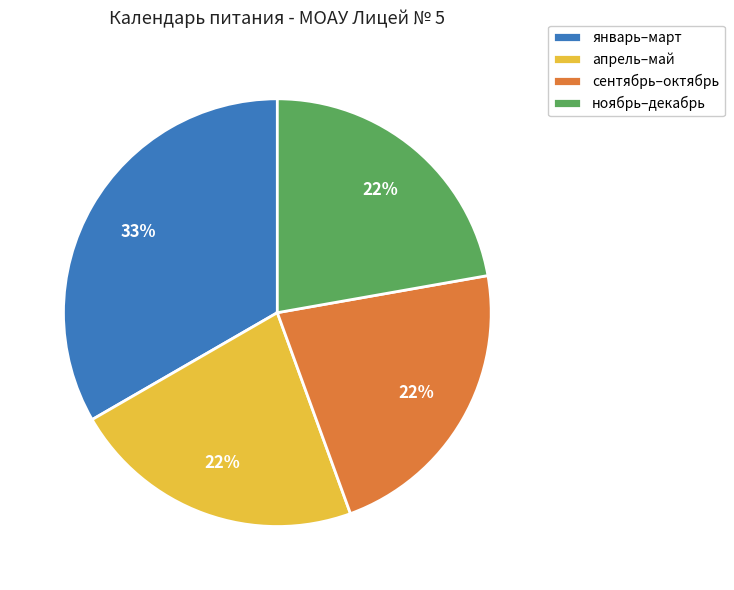

Which slice is the largest?

январь–март